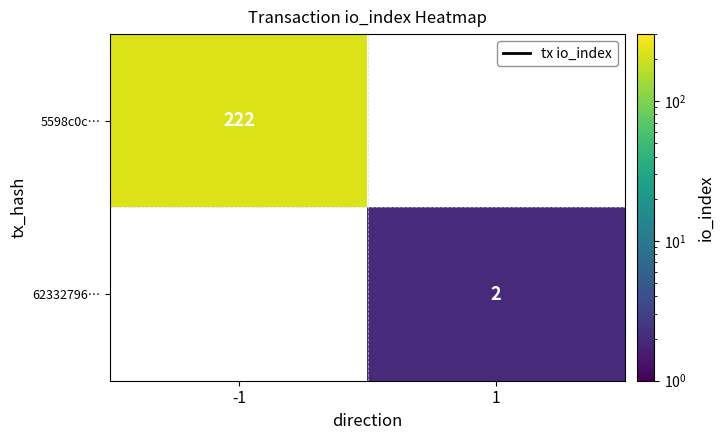

The value of 62332796… at 1 is 2. True or false?

True